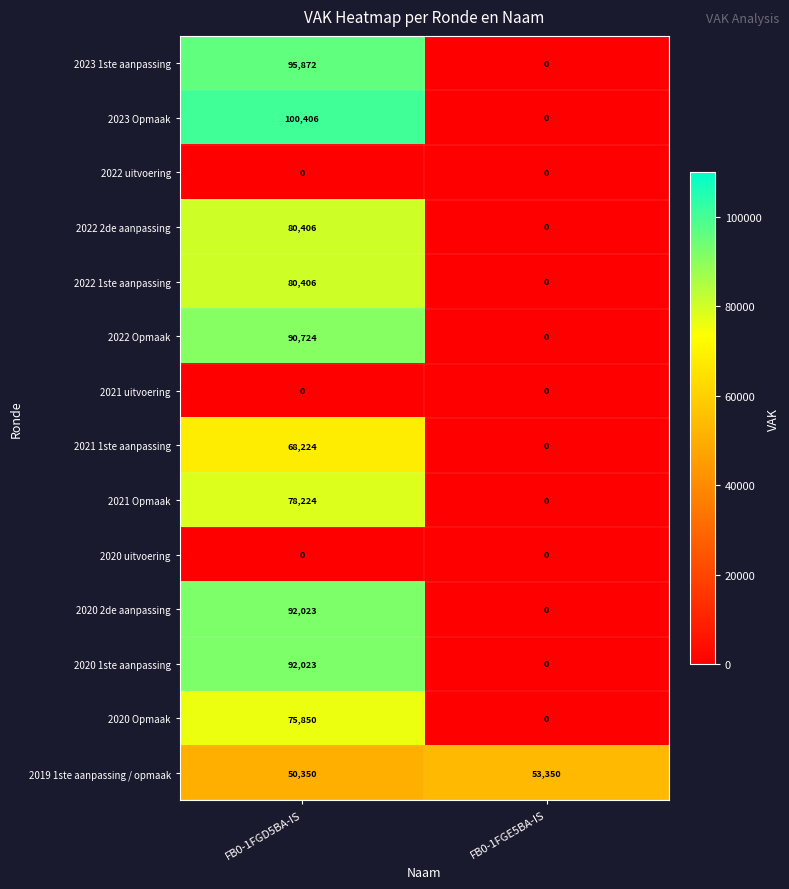

At which label is 2019 1ste aanpassing / opmaak closest to 51850?

FB0-1FGD5BA-IS